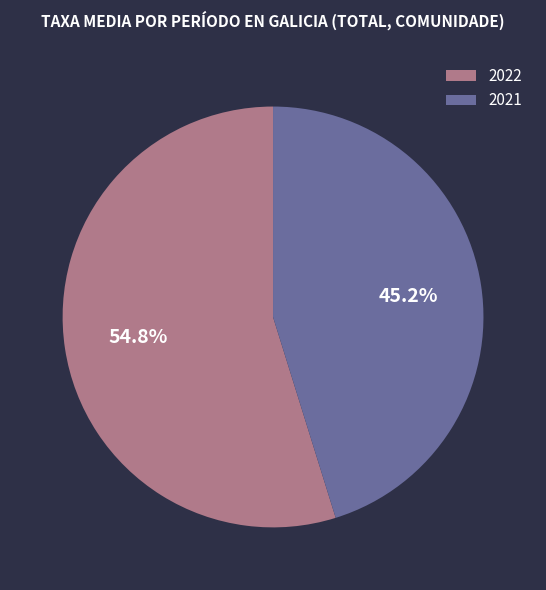

Which category has the smallest portion of the pie?

2021